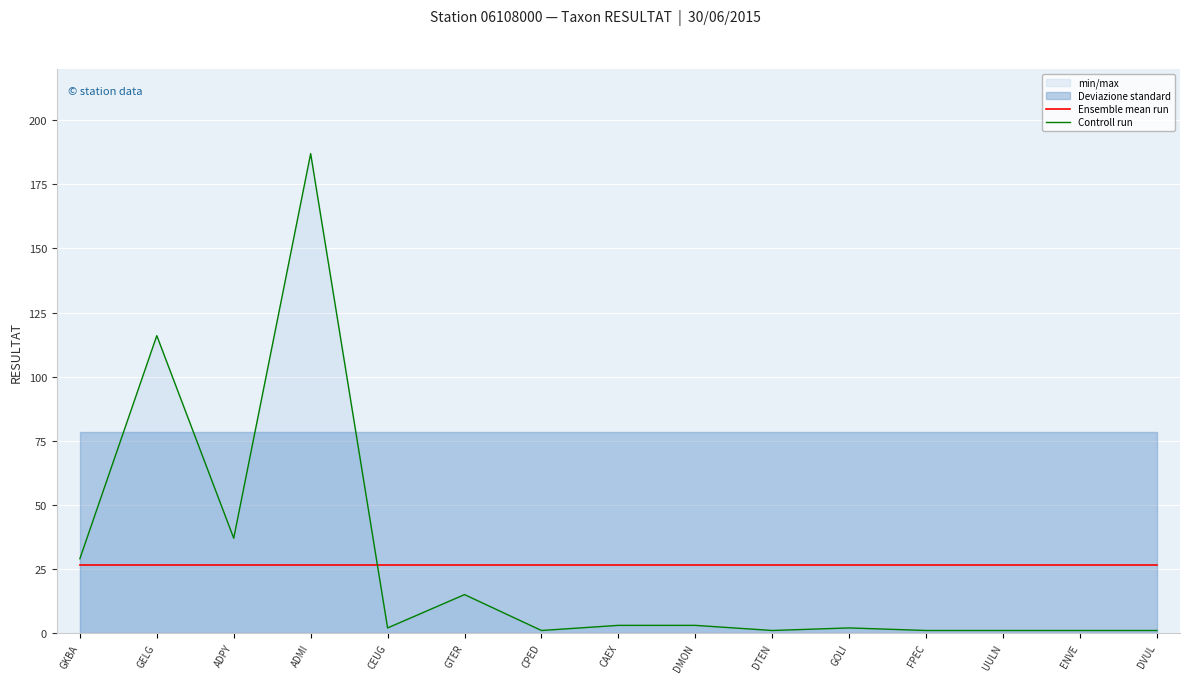

Reading left to right, what are all the values shown in this chart?

Ensemble mean run: 26.7	26.7	26.7	26.7	26.7	26.7	26.7	26.7	26.7	26.7	26.7	26.7	26.7	26.7	26.7
Controll run: 29.0	116.0	37.0	187.0	2.0	15.0	1.0	3.0	3.0	1.0	2.0	1.0	1.0	1.0	1.0